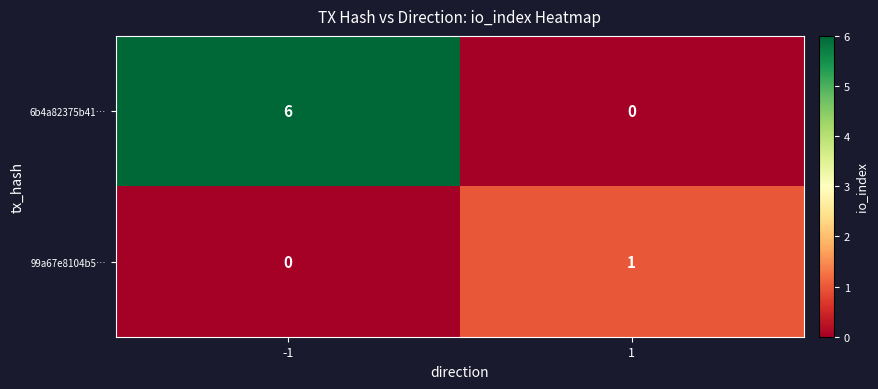

Rank the series by their maximum value, from lowest to highest.

99a67e8104b5…, 6b4a82375b41…